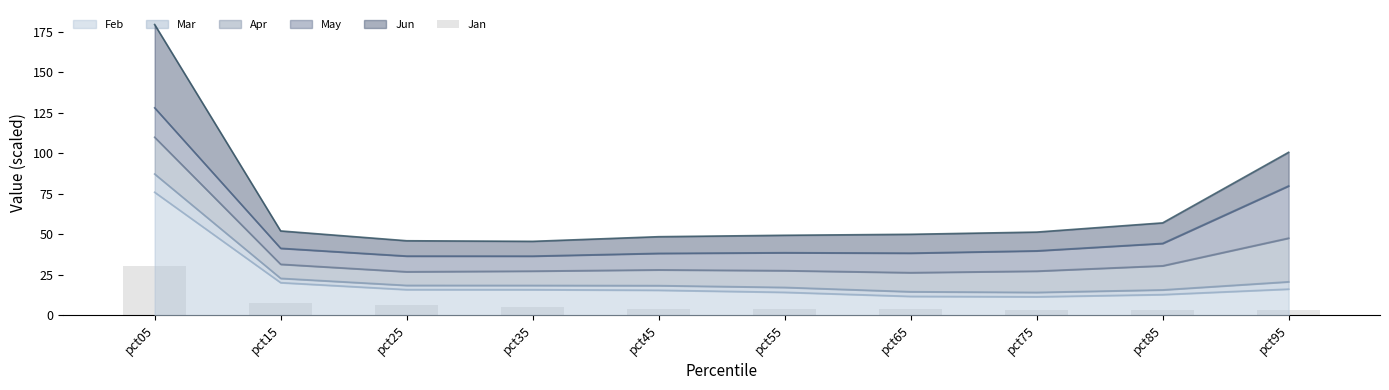

Reading right to left, list all the values displayed in this chart.

pct95=3.2	pct85=3.4	pct75=3.5	pct65=3.6	pct55=3.9	pct45=3.9	pct35=5.3	pct25=6.5	pct15=7.6	pct05=30.6